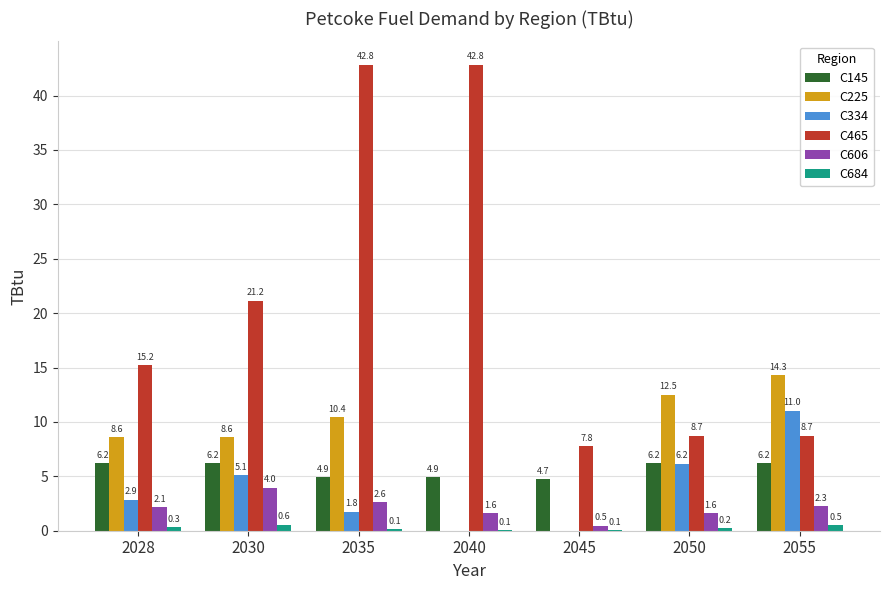

Where does the C334 series first go above 2?

2028